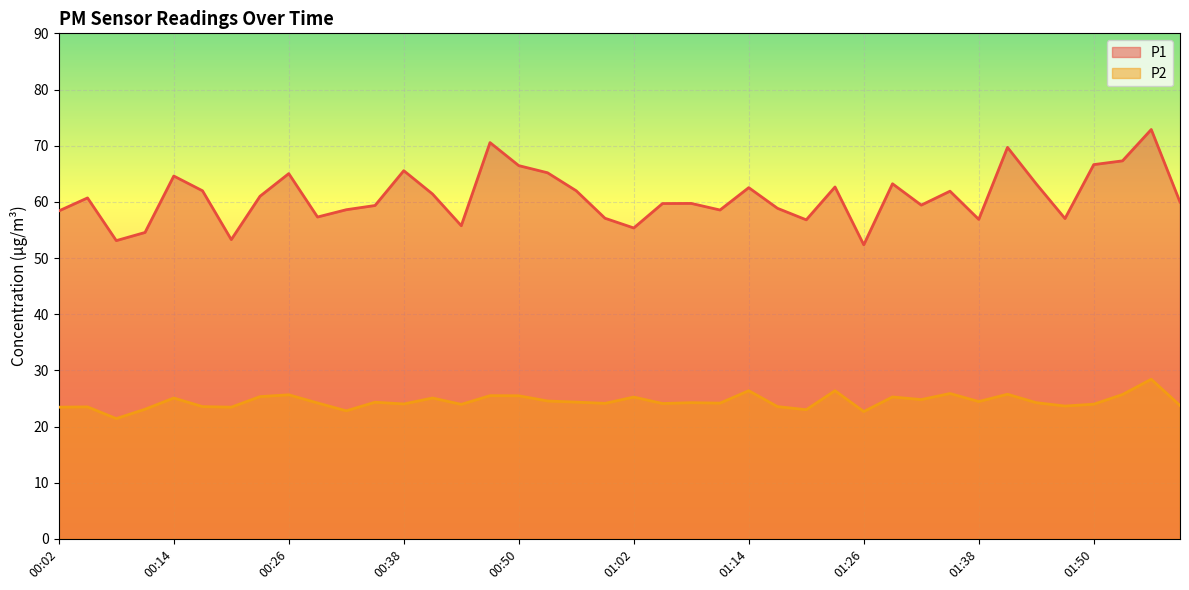

What position from the left is 01:41?

34